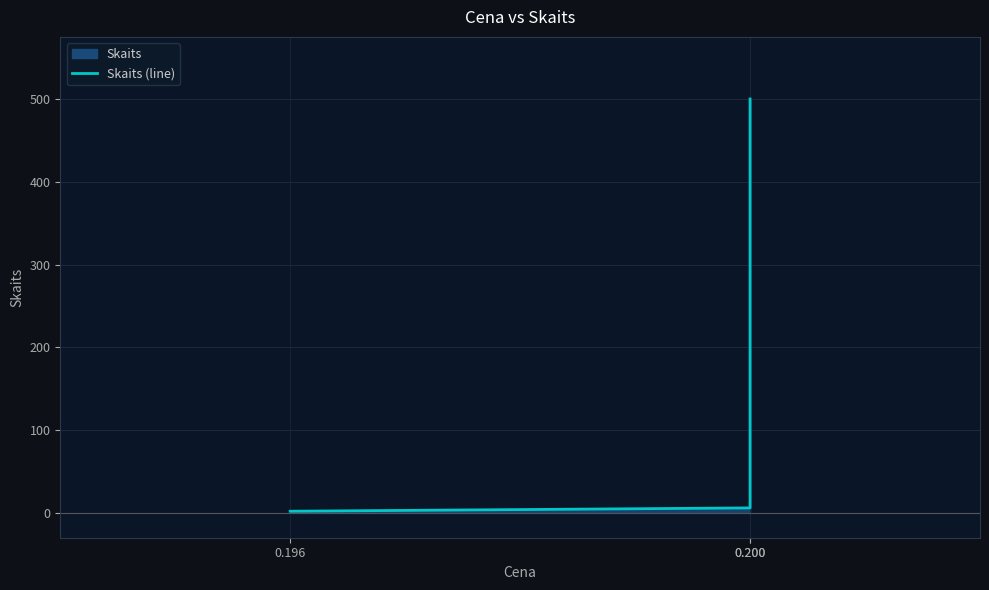

Does the chart have visible grid lines?

Yes